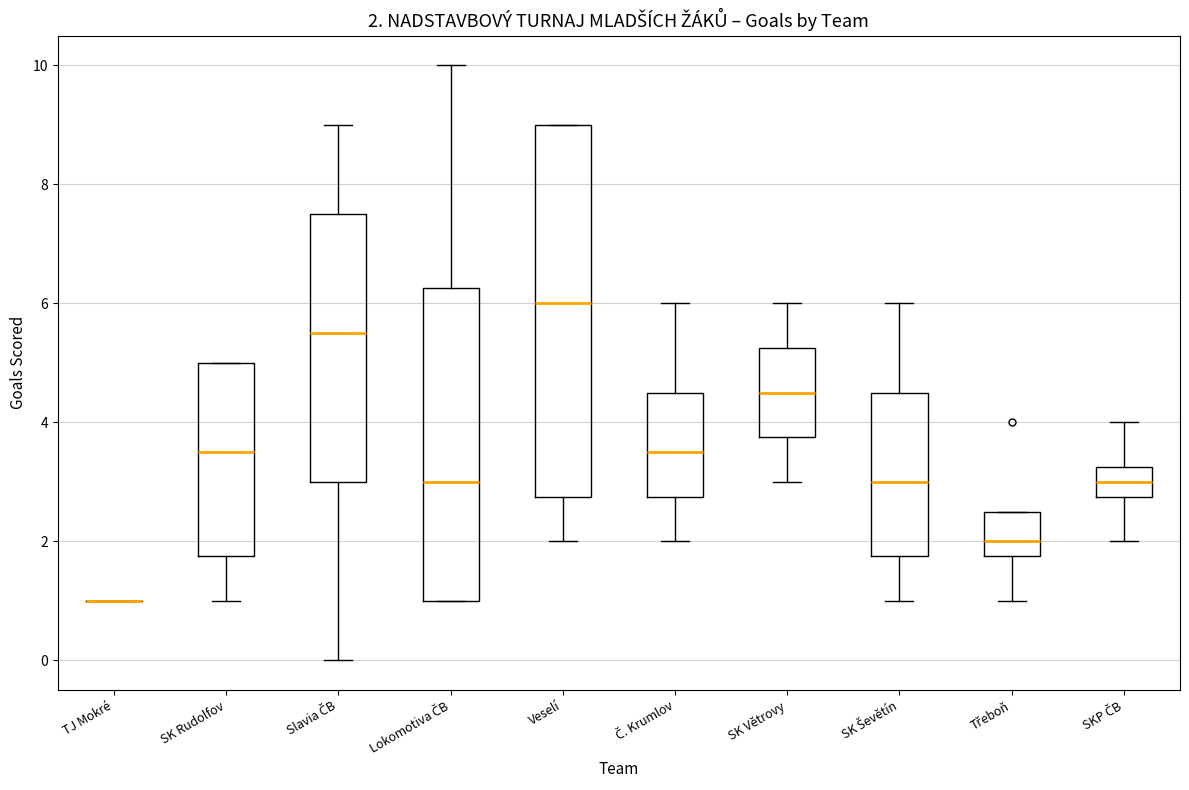

Which box is the tallest, from its lower edge to its upper edge?

Veselí